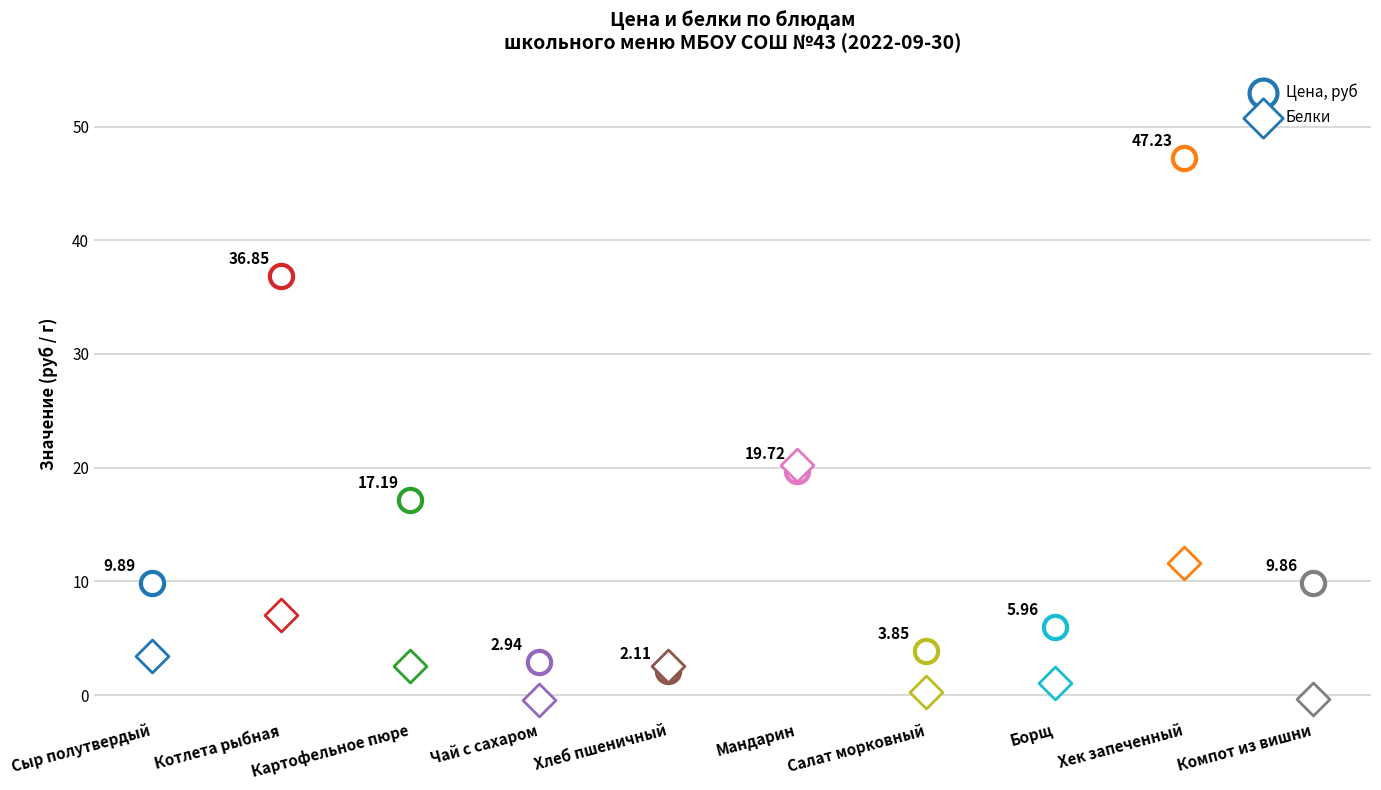

What is the total value across all series at Хлеб пшеничный?

5.2